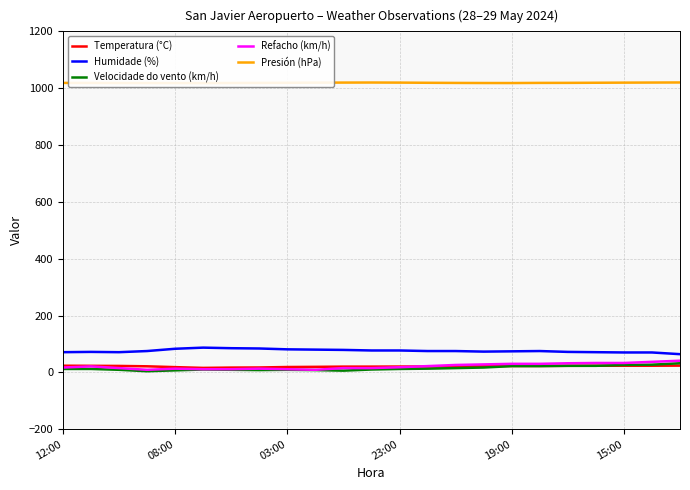

True or false: Temperatura (°C) and Humidade (%) cross at least once.

False